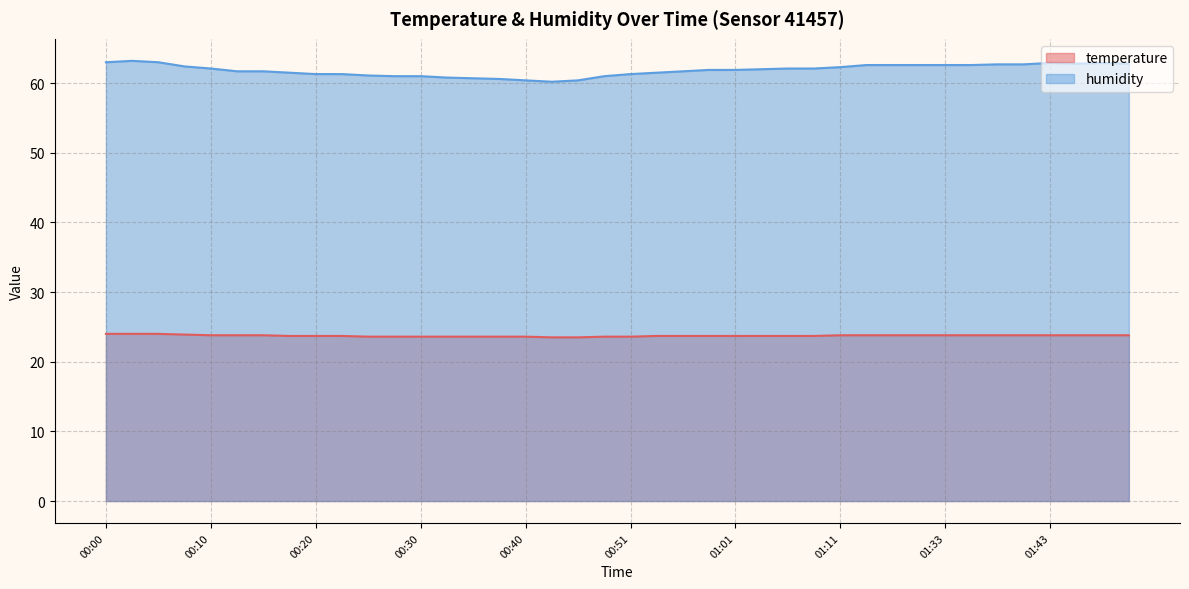

The value of humidity at 01:49 is 62.9. True or false?

True